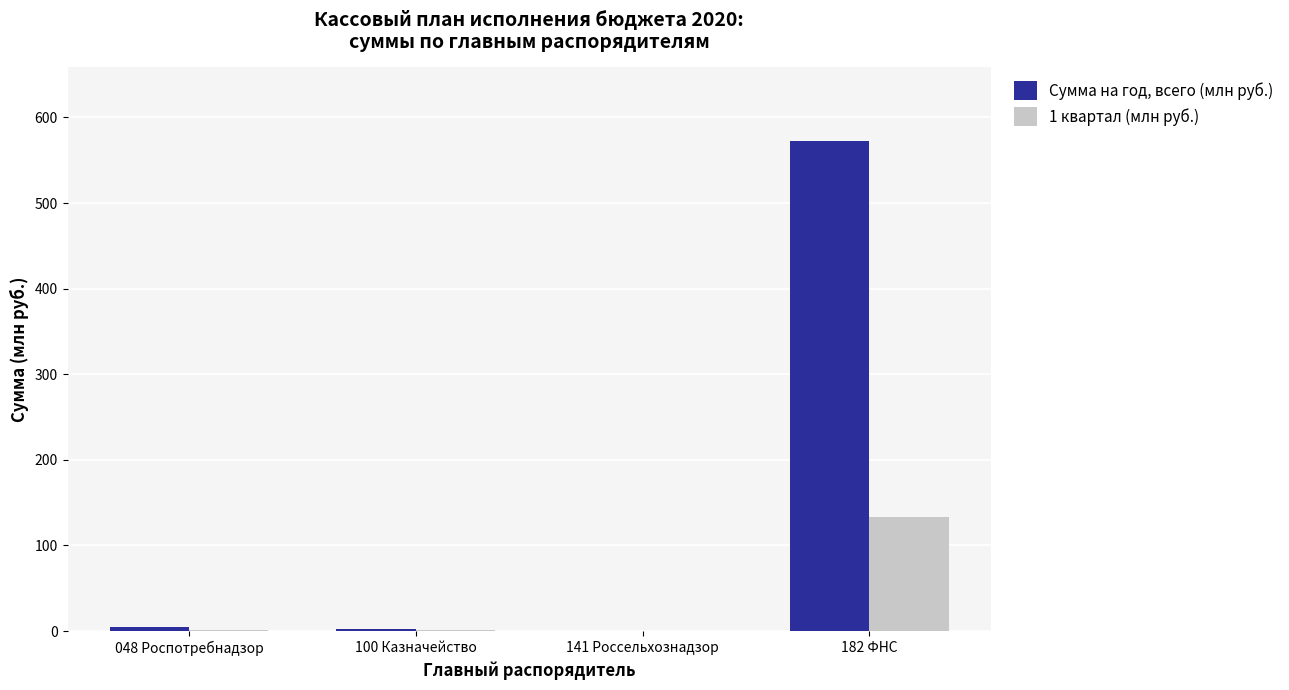

Is it true that 1 квартал (млн руб.) equals 0.9 at 048 Роспотребнадзор?

True